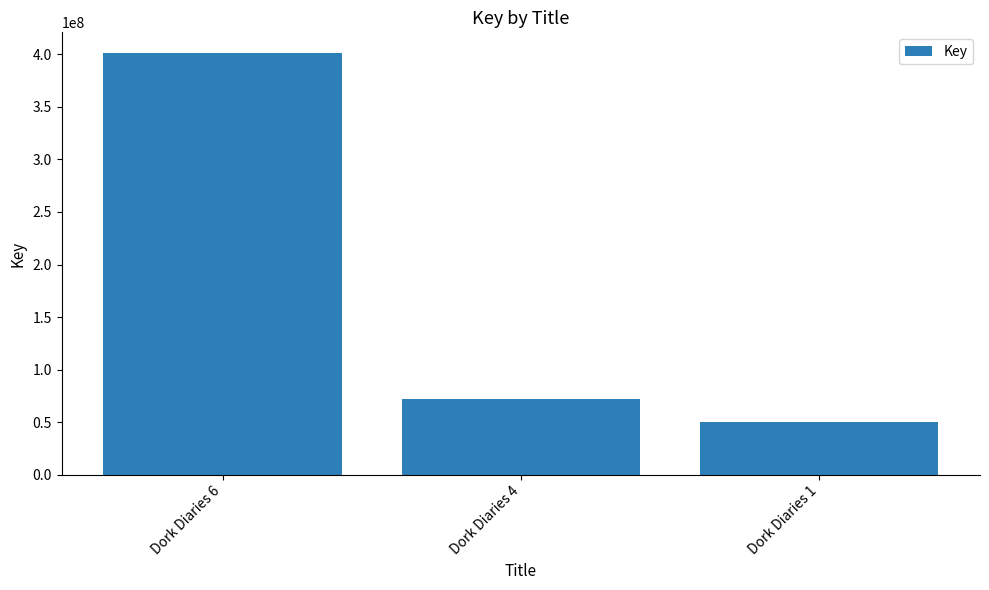

Does the chart contain any negative values?

No